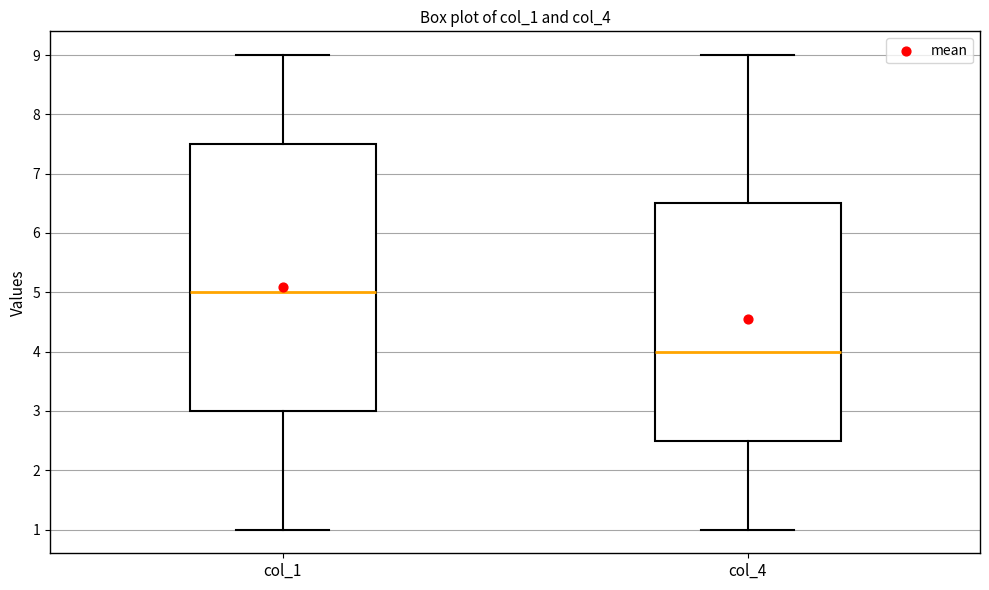

Which box has the lowest median line?

col_4